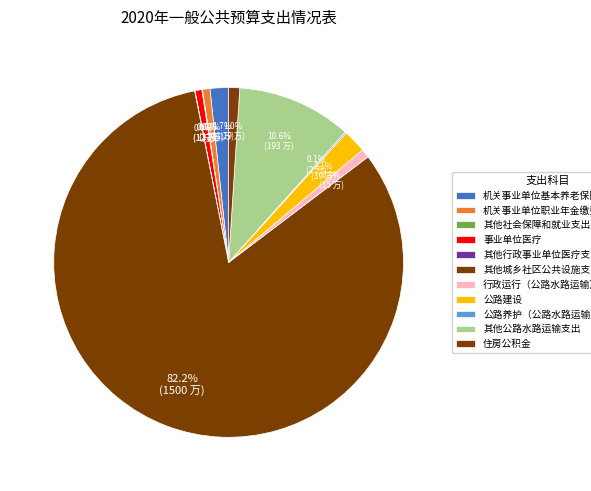

Which category has the biggest portion of the pie?

其他城乡社区公共设施支出